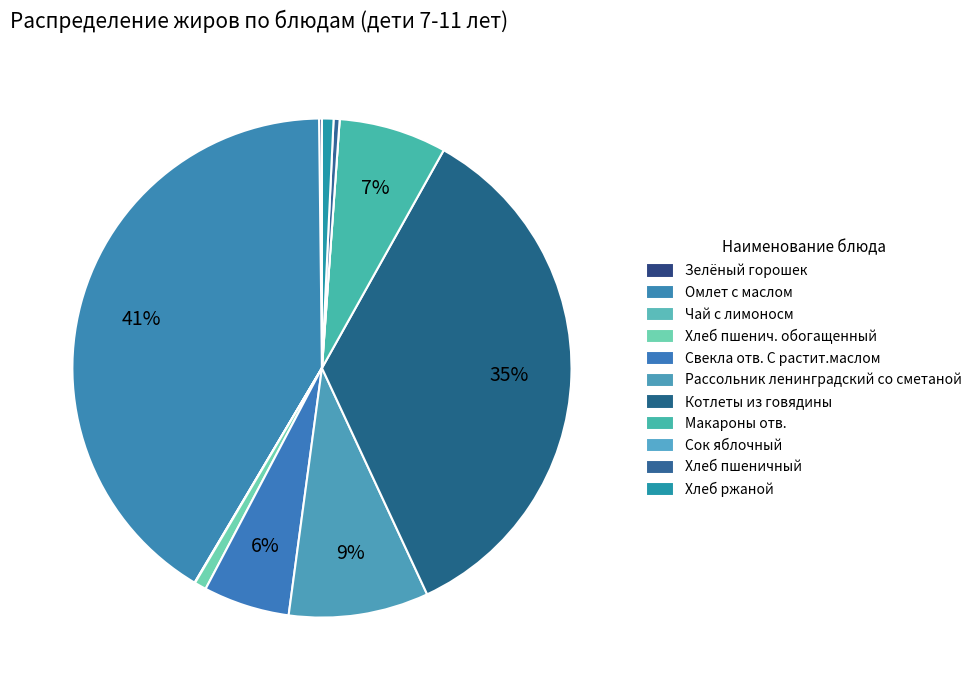

Is it true that Омлет с маслом is 35% of the pie?

False